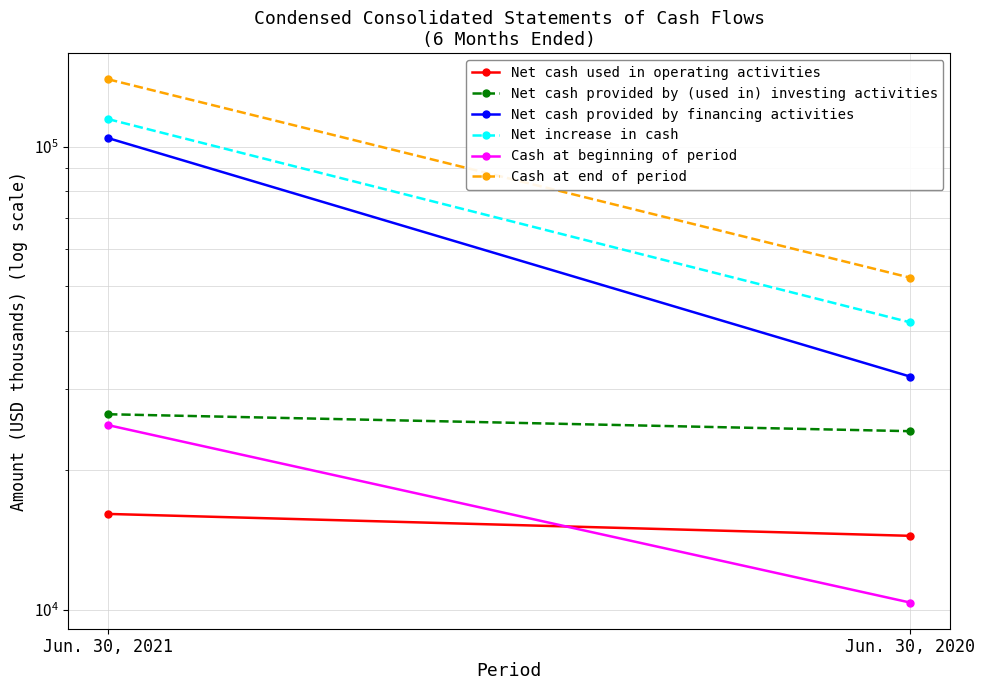

Reading left to right, list all the values displayed in this chart.

Net cash used in operating activities: Jun. 30, 2021=16116	Jun. 30, 2020=14455
Net cash provided by (used in) investing activities: Jun. 30, 2021=26445	Jun. 30, 2020=24310
Net cash provided by financing activities: Jun. 30, 2021=104261	Jun. 30, 2020=31889
Net increase in cash: Jun. 30, 2021=114590	Jun. 30, 2020=41744
Cash at beginning of period: Jun. 30, 2021=25051	Jun. 30, 2020=10376
Cash at end of period: Jun. 30, 2021=139641	Jun. 30, 2020=52120